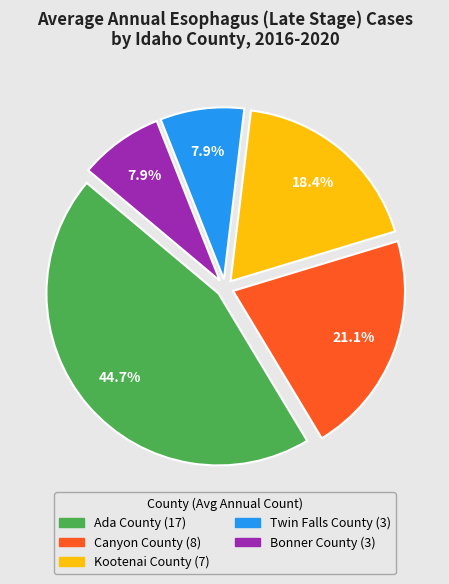

What is the ratio of the value at Twin Falls County to the value at Kootenai County?

0.4